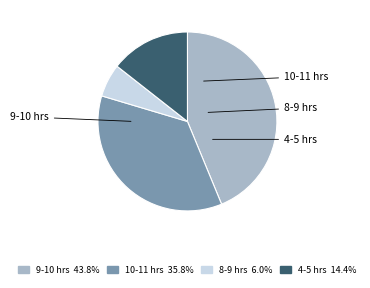

Is there any slice that represents more than half of the pie?

No